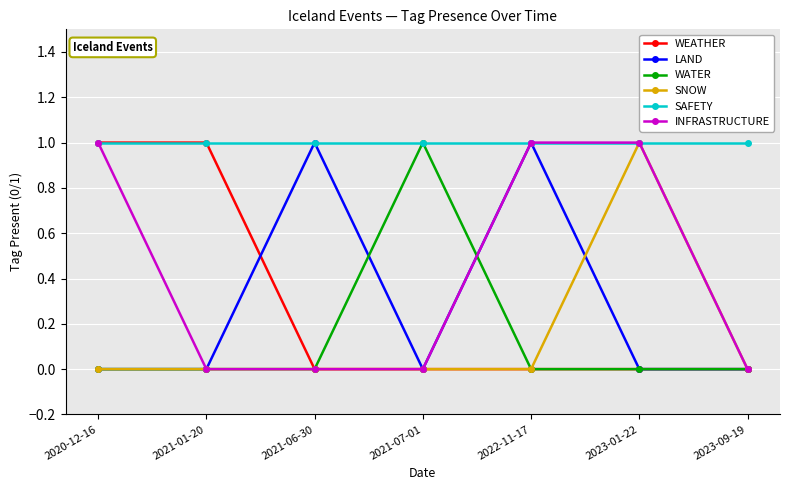

Is it true that SNOW equals 0 at 2021-01-20?

True